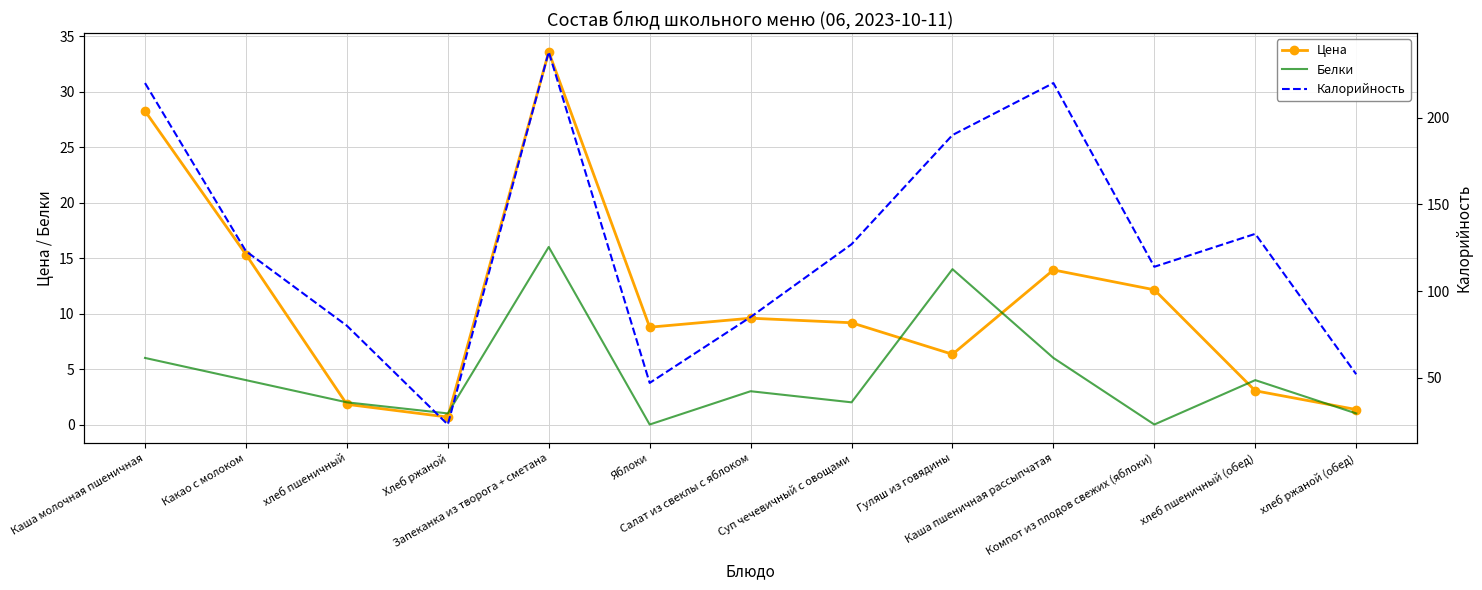

Which series has the largest range (max minus min)?

Калорийность